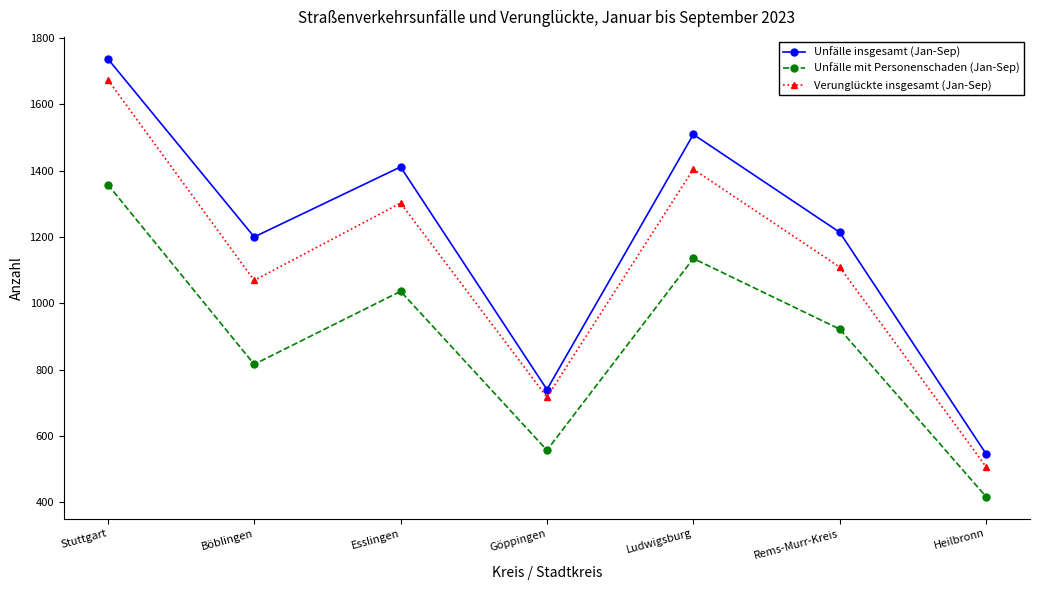

At which category is the sum across all series the highest?

Stuttgart